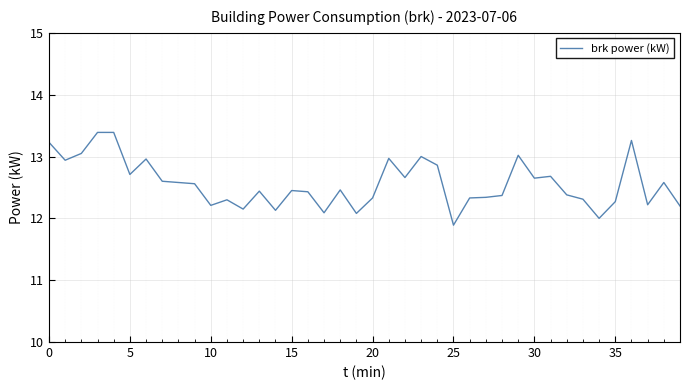

What is the smallest value displayed?

11.9